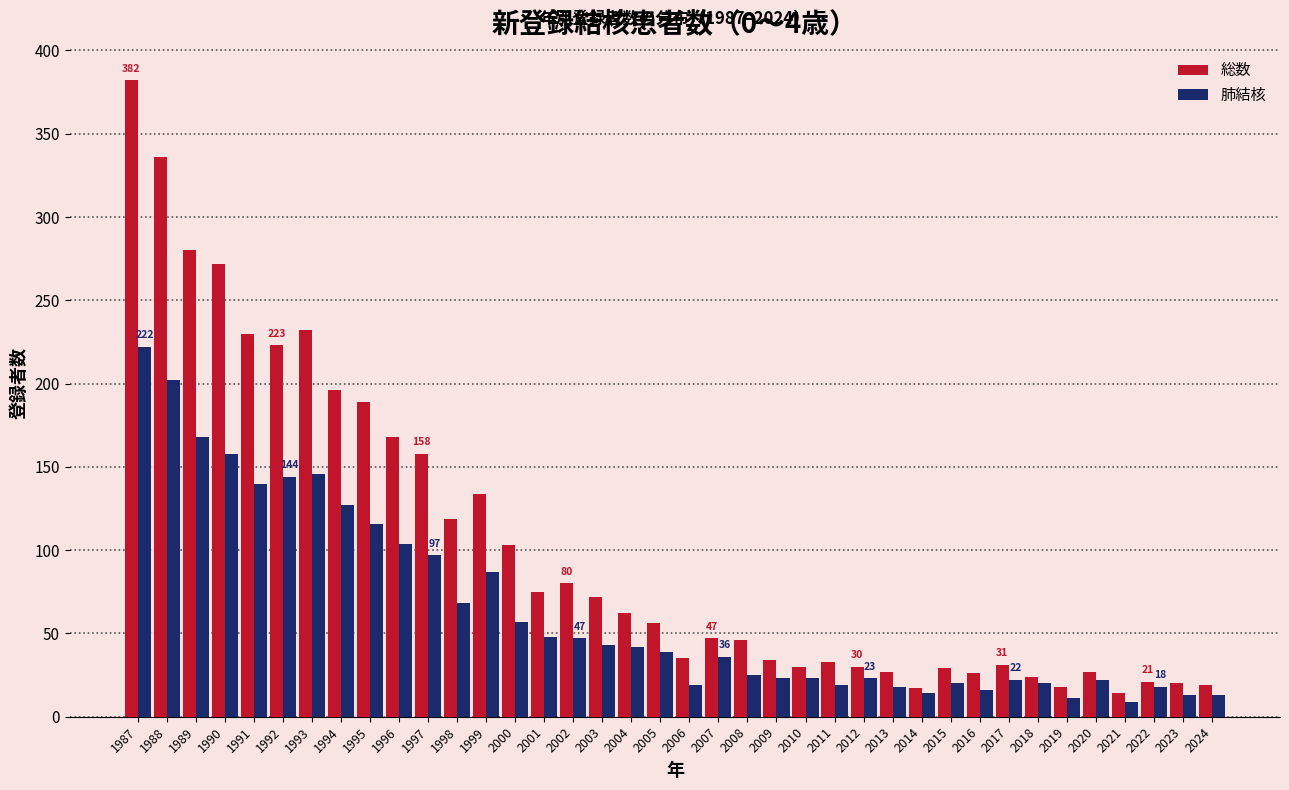

What is the sum of the 肺結核 values at 1996 and 1998?

172